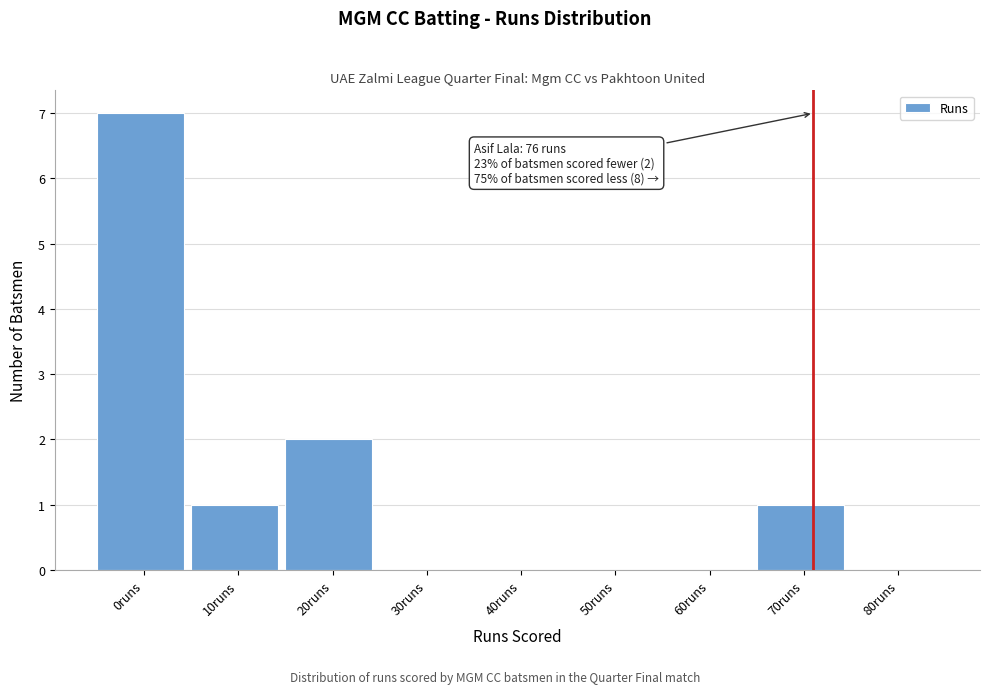

Reading left to right, transcribe all the data shown in this chart.

0runs=7	10runs=1	20runs=2	30runs=0	40runs=0	50runs=0	60runs=0	70runs=1	80runs=0